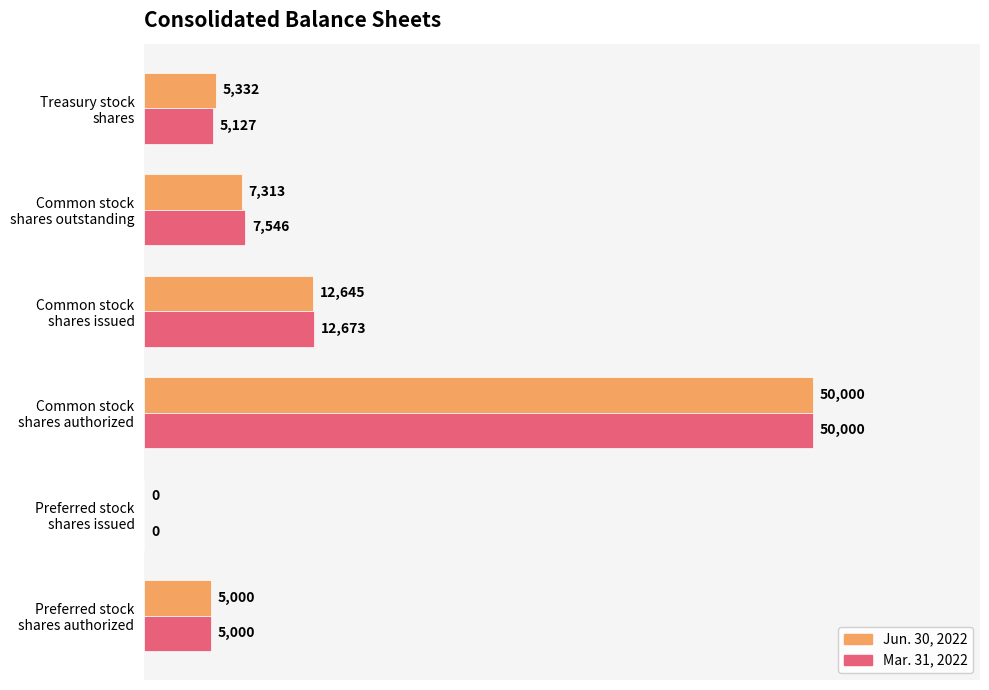

What is the sum of all Mar. 31, 2022 values?

80346